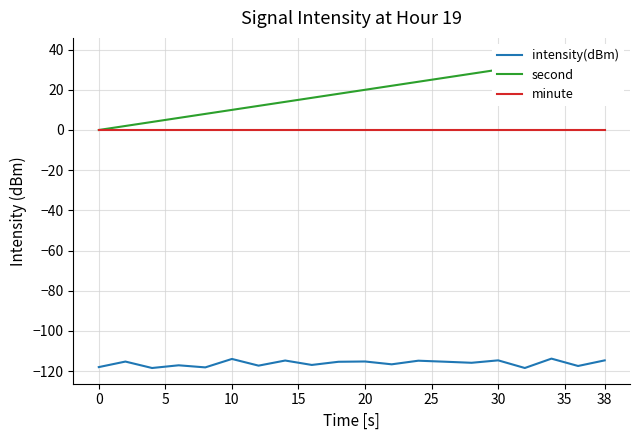

True or false: second and intensity(dBm) intersect in this chart.

False